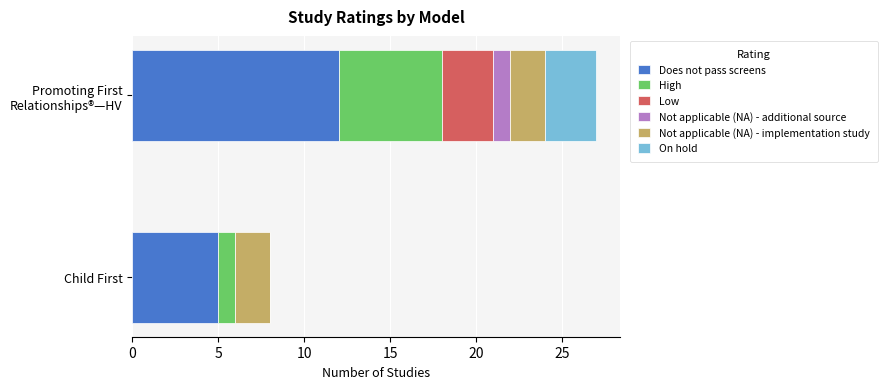

Is it true that Does not pass screens equals 8 at Child First?

False